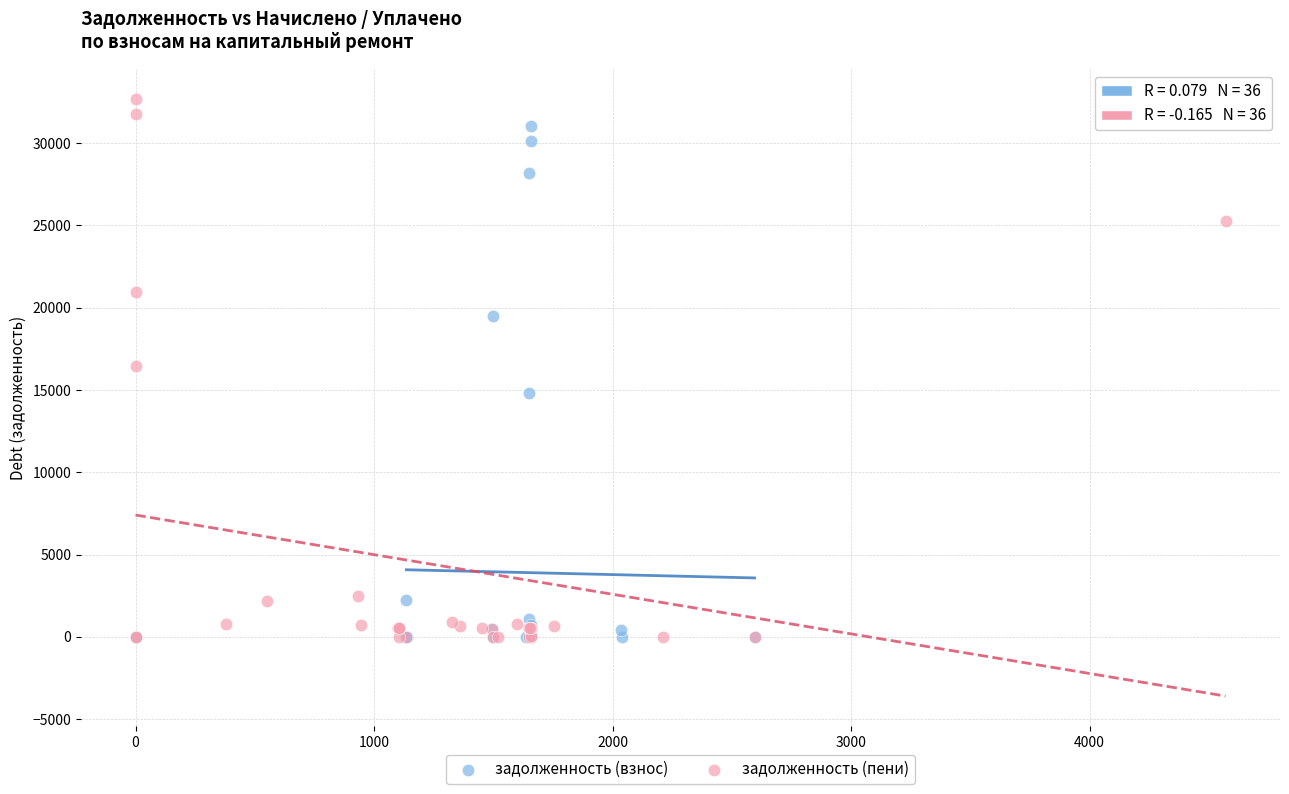

Which series has the widest spread of Y values?

задолженность (пени)